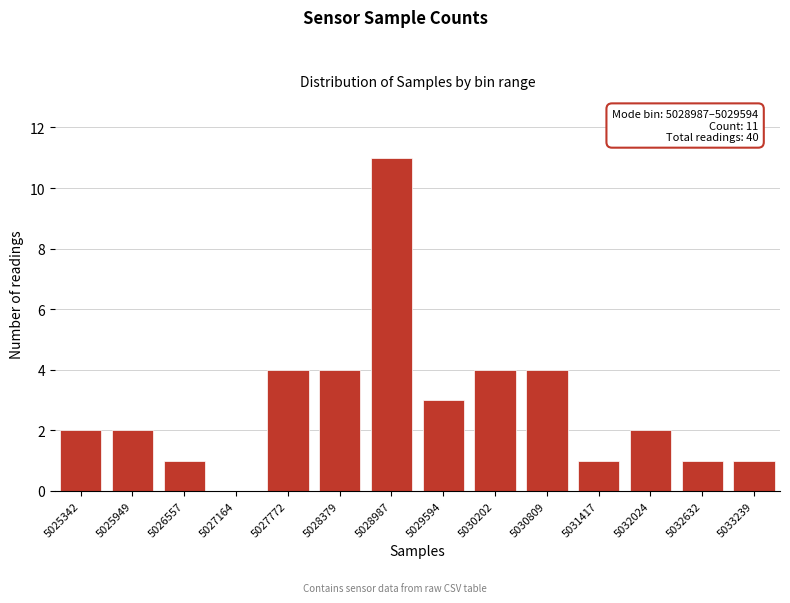

Reading left to right, what are all the values shown in this chart?

5025342=2	5025949=2	5026557=1	5027164=0	5027772=4	5028379=4	5028987=11	5029594=3	5030202=4	5030809=4	5031417=1	5032024=2	5032632=1	5033239=1